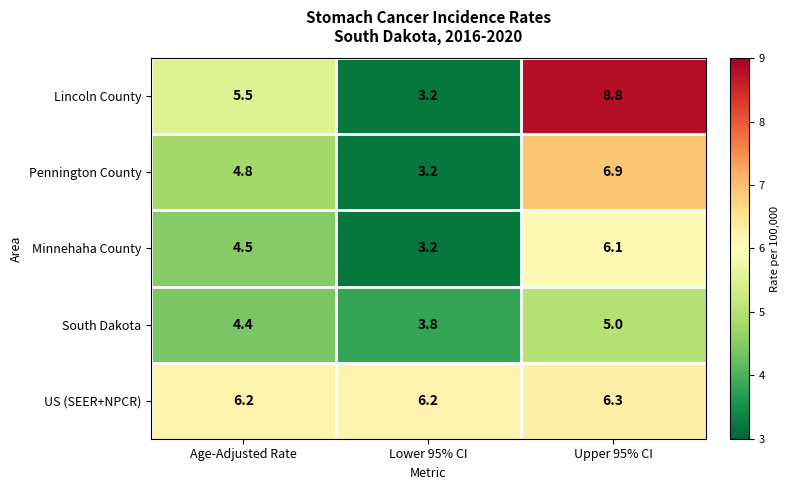

Which series changed the most between Age-Adjusted Rate and Lower 95% CI?

Lincoln County